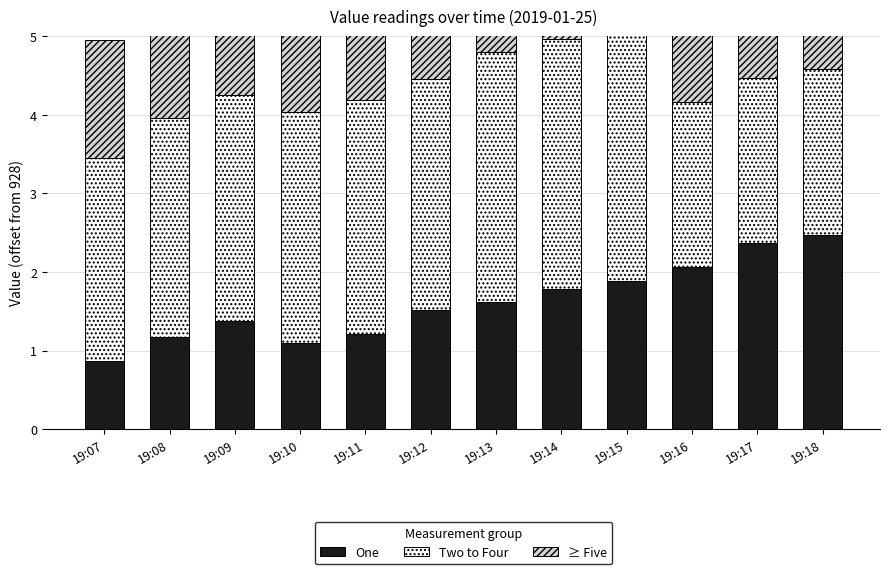

What is the difference between the One values at 19:08 and 19:14?

0.6